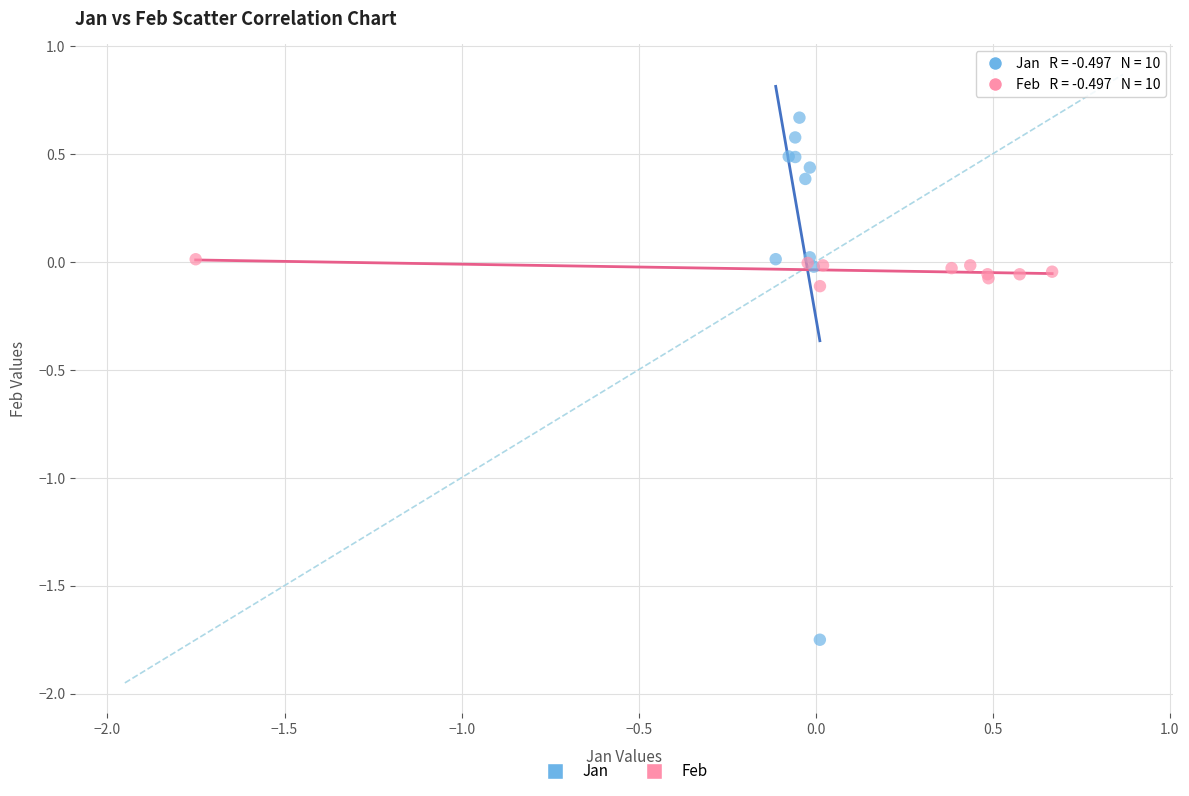

Which series reaches the maximum Y coordinate?

Jan